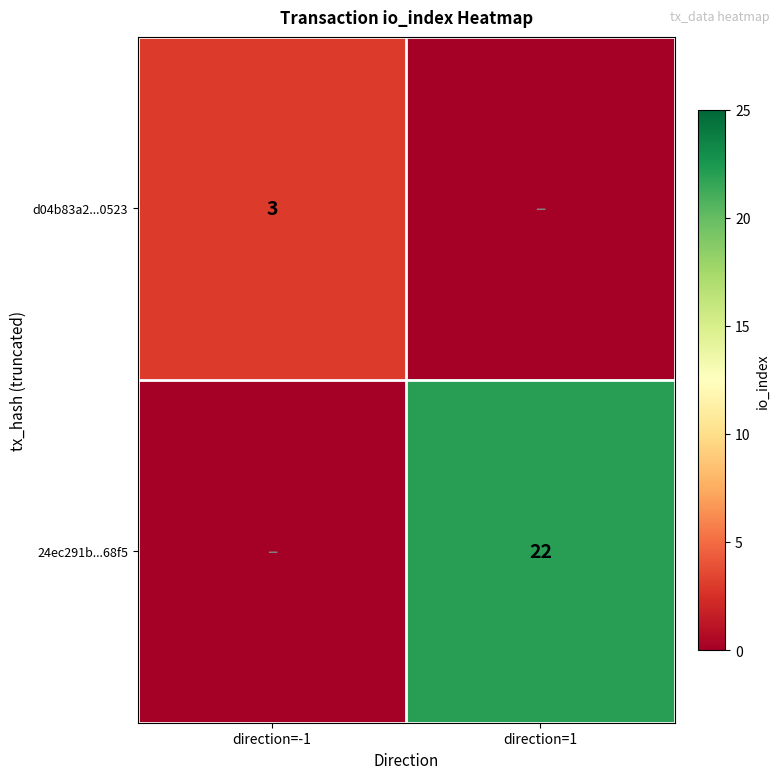

Is the value of d04b83a2...0523 at direction=-1 greater than the value of 24ec291b...68f5 at direction=1?

No